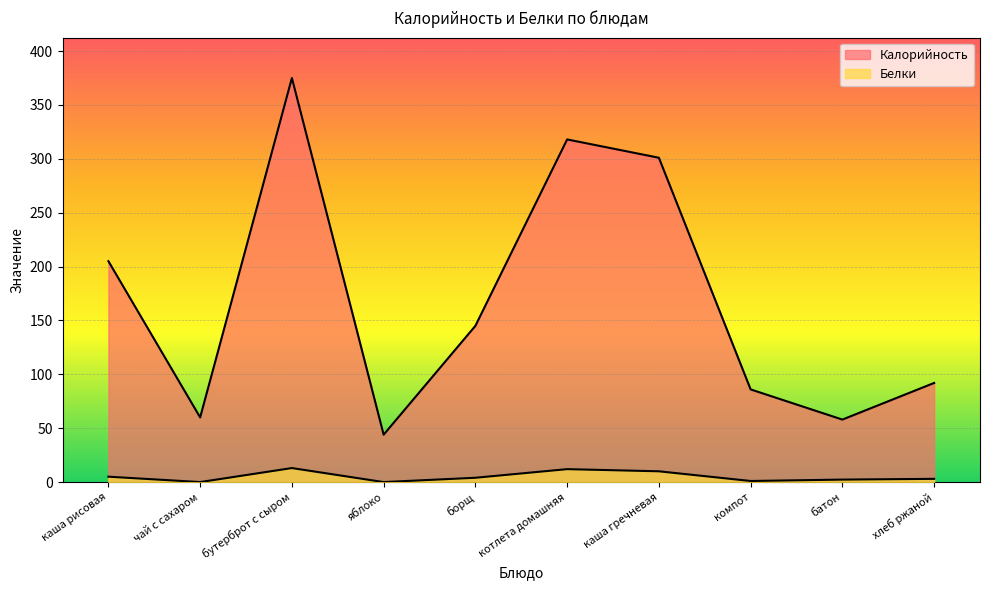

How many distinct data groups are displayed?

2